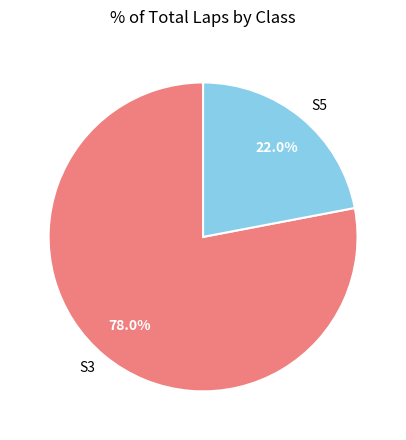

How many slices are in this pie chart?

2